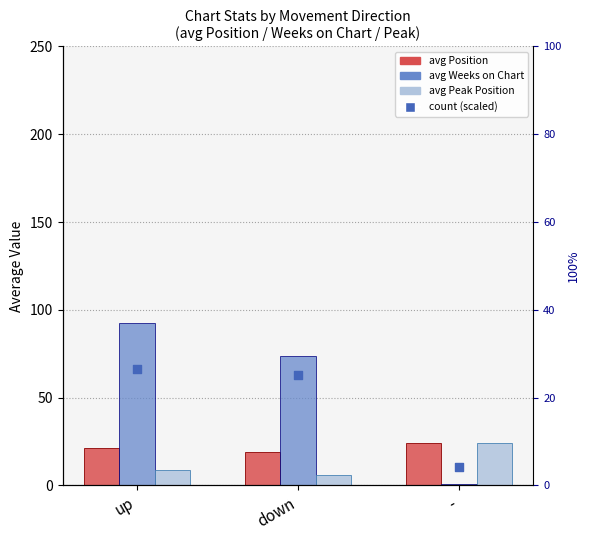

Which series has the largest Y range (max minus min)?

avg Weeks on Chart